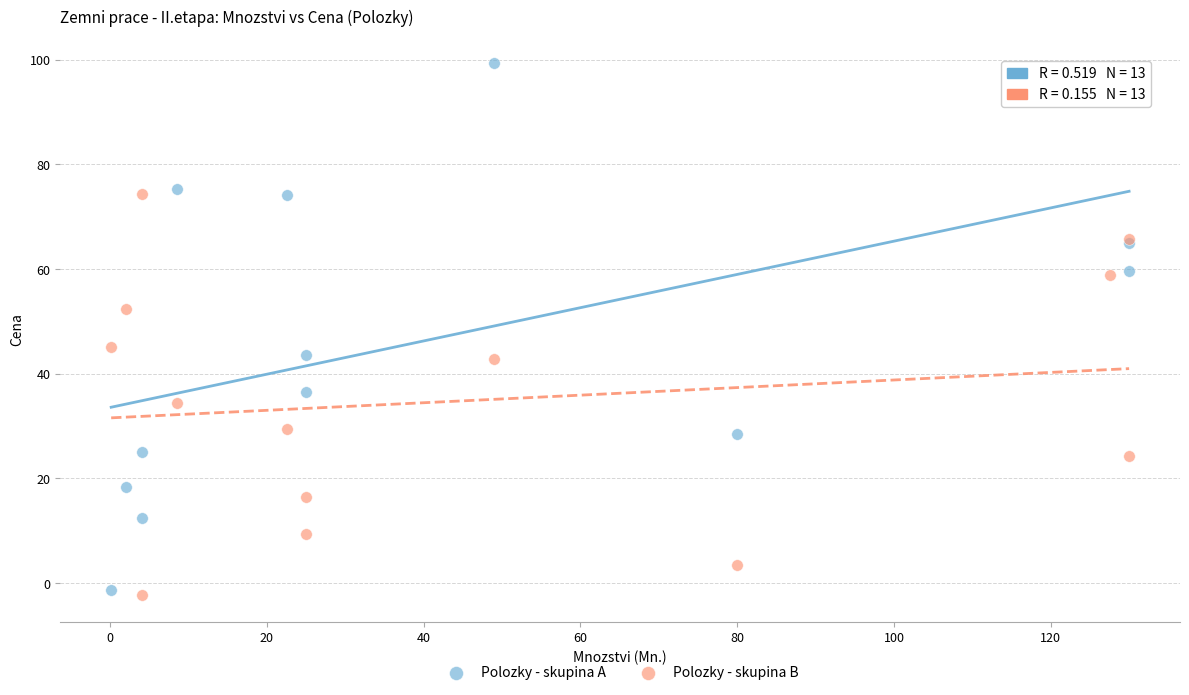

Which series has the widest spread of Y values?

Polozky - skupina A